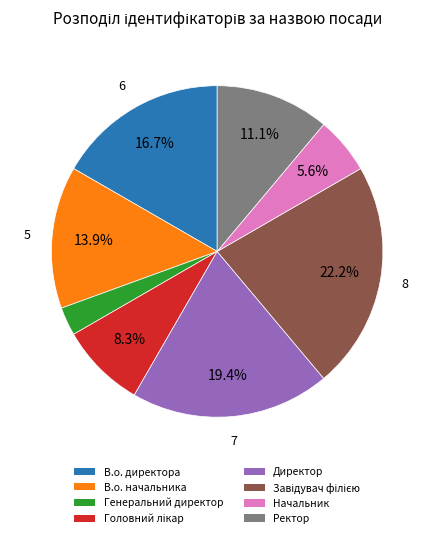

How much of the chart is everything except Ректор?

88.9%